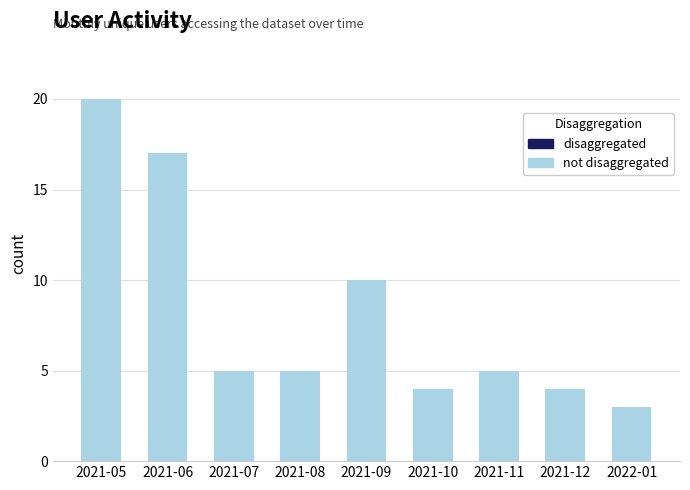

What is the sum of all values?

73